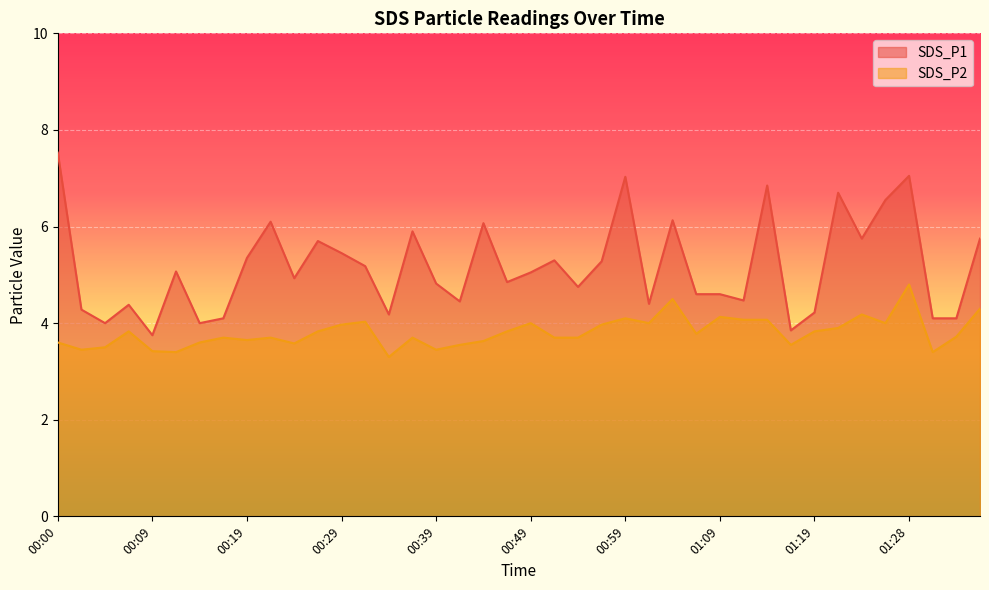

What is the average value of the SDS_P1 series?

5.2